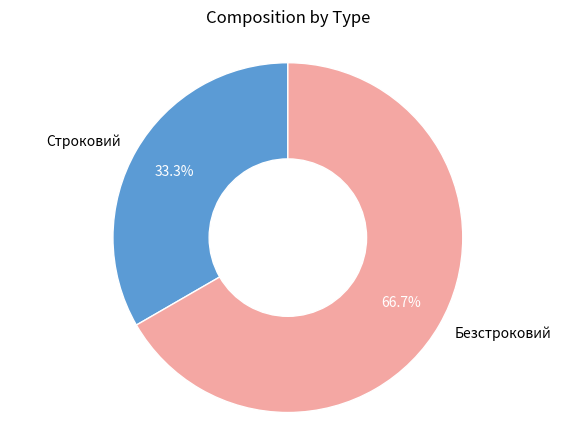

How much of the chart is everything except Безстроковий?

33.3%